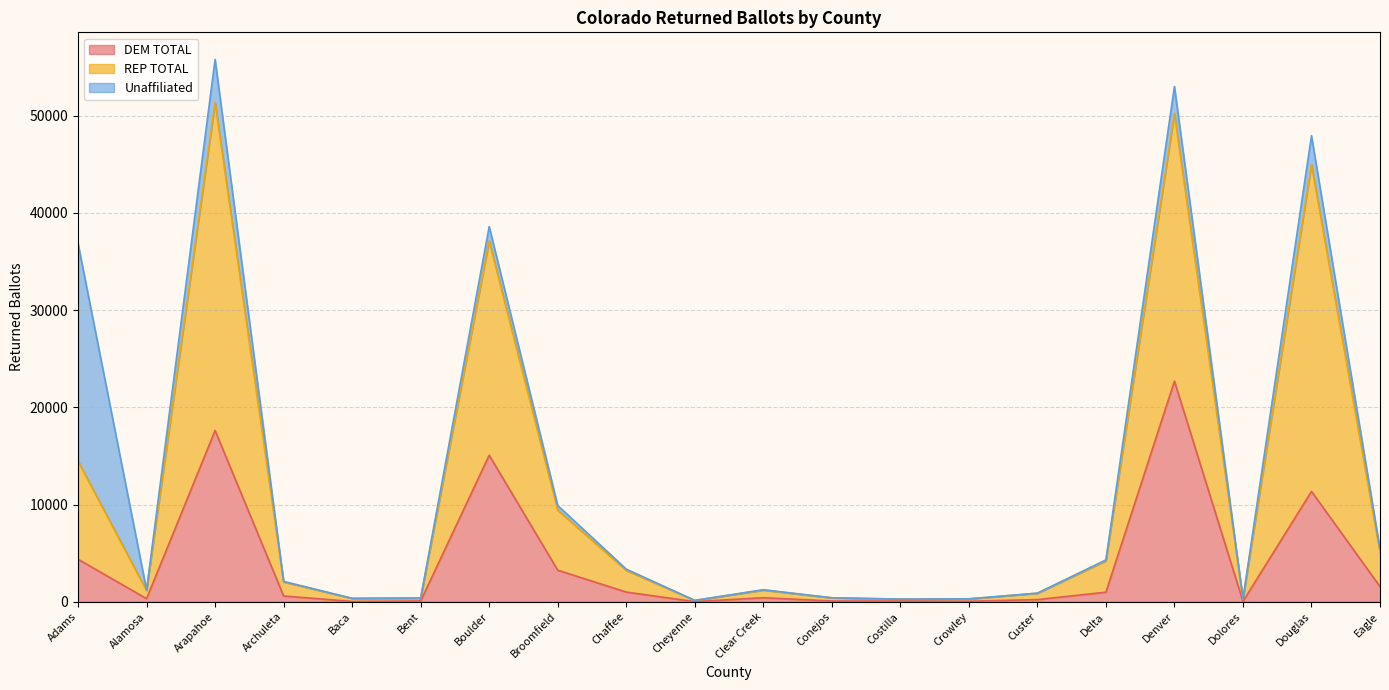

At which category is the sum across all series the highest?

Arapahoe